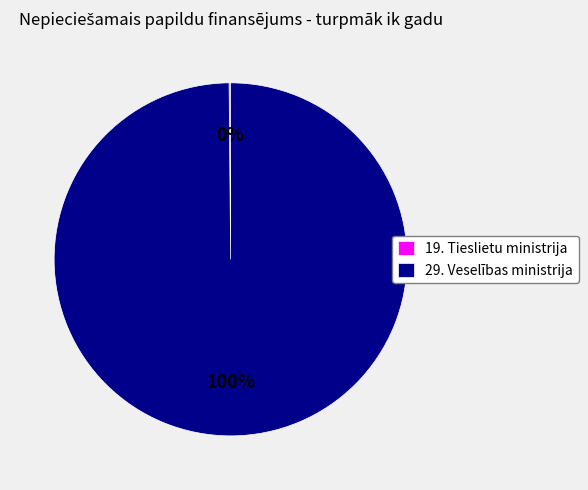

Which slice is the largest?

29. Veselības ministrija